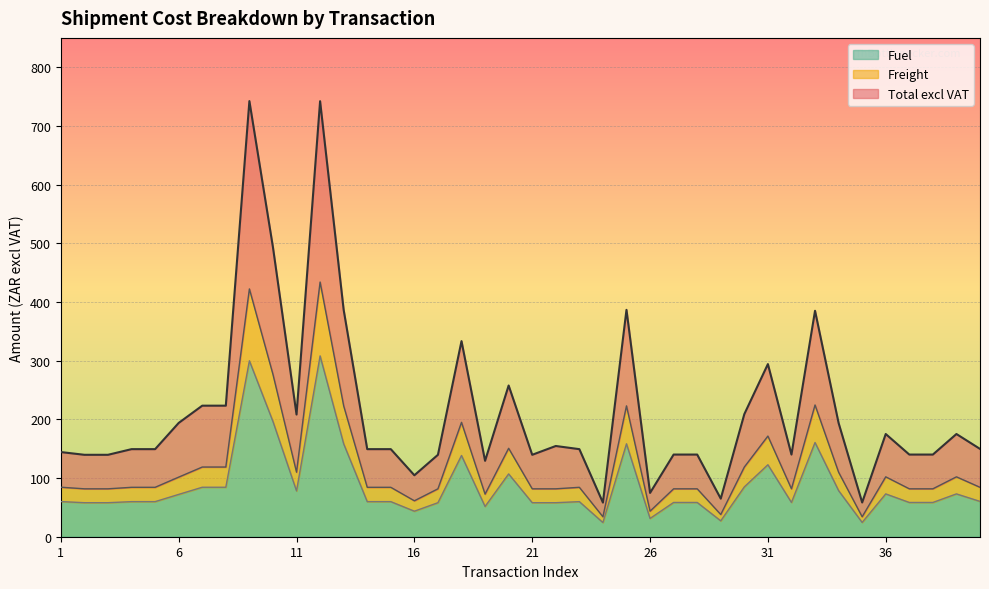

Reading right to left, extract all data points from this chart.

Total excl VAT: 40=149.7	39=175.0	38=140.0	37=140.0	36=175.0	35=58.3	34=193.8	33=385.0	32=140.0	31=294.2	30=208.9	29=64.9	28=140.0	27=140.0	26=74.7	25=386.6	24=58.2	23=149.2	22=154.6	21=139.6	20=257.7	19=129.3	18=333.3	17=139.6	16=104.7	15=149.2	14=149.2	13=386.6	12=742.1	11=208.2	10=493.2	9=742.3	8=223.3	7=223.3	6=193.9	5=149.2	4=149.2	3=139.6	2=139.6	1=144.3
Freight: 40=84.2	39=102.0	38=81.6	37=81.6	36=102.0	35=34.0	34=109.9	33=224.5	32=81.6	31=171.5	30=118.8	29=37.8	28=81.6	27=81.6	26=43.5	25=223.0	24=34.0	23=84.2	22=81.6	21=81.6	20=150.7	19=72.6	18=194.9	17=81.6	16=61.2	15=84.2	14=84.2	13=223.0	12=434.0	11=109.9	10=276.6	9=422.2	8=118.8	7=118.8	6=101.5	5=84.2	4=84.2	3=81.6	2=81.6	1=84.4
Fuel: 40=60.2	39=73.0	38=58.4	37=58.4	36=73.0	35=24.3	34=78.6	33=160.5	32=58.4	31=122.6	30=84.9	29=27.1	28=58.4	27=58.4	26=31.1	25=158.3	24=24.1	23=59.8	22=58.0	21=58.0	20=107.0	19=51.5	18=138.4	17=58.0	16=43.5	15=59.8	14=59.8	13=158.3	12=308.1	11=78.0	10=196.4	9=299.8	8=84.3	7=84.3	6=72.1	5=59.8	4=59.8	3=58.0	2=58.0	1=59.9